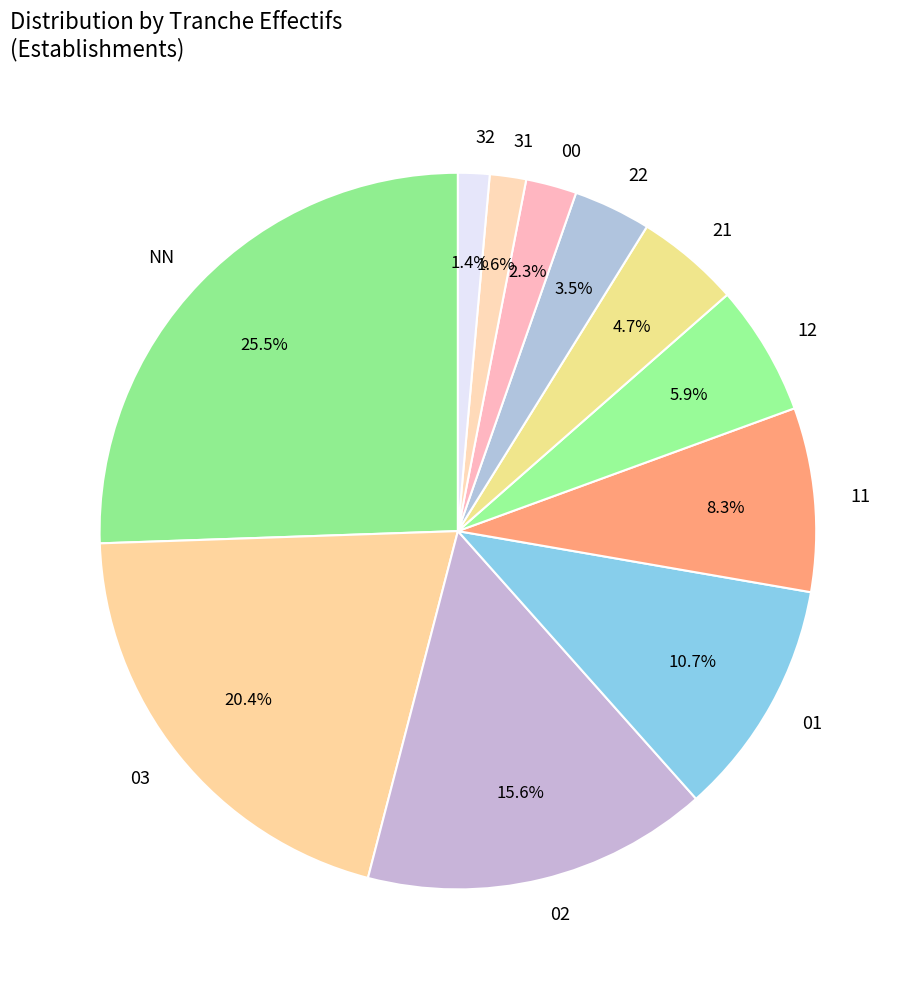

To the nearest percent, what portion does 02 represent?

16%